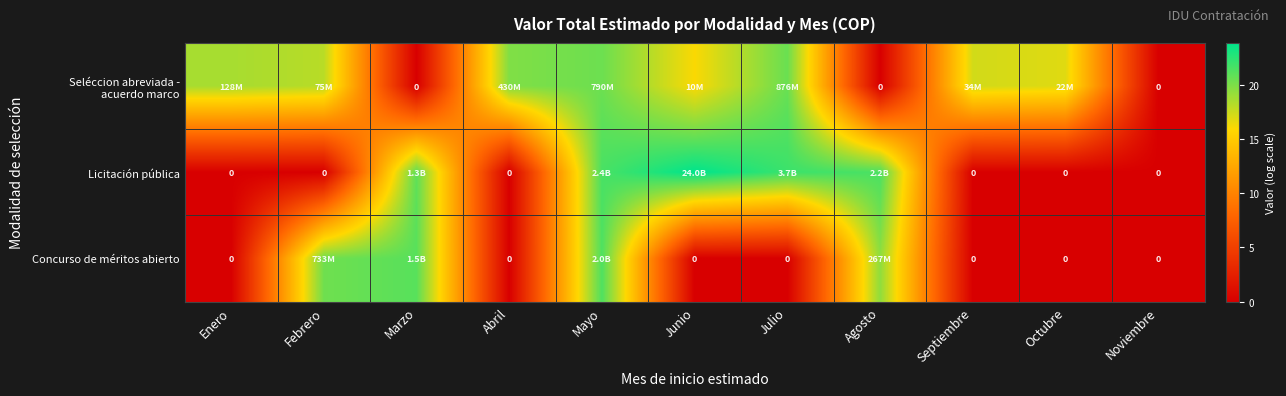

Which series changed the most between Febrero and Junio?

Licitación pública